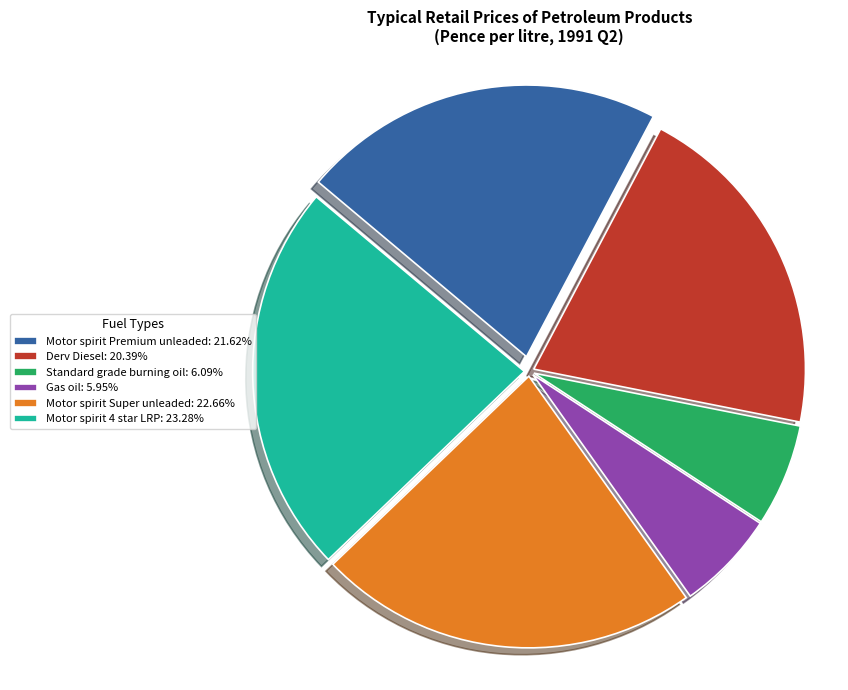

Is Motor spirit Super unleaded the majority of the pie?

No